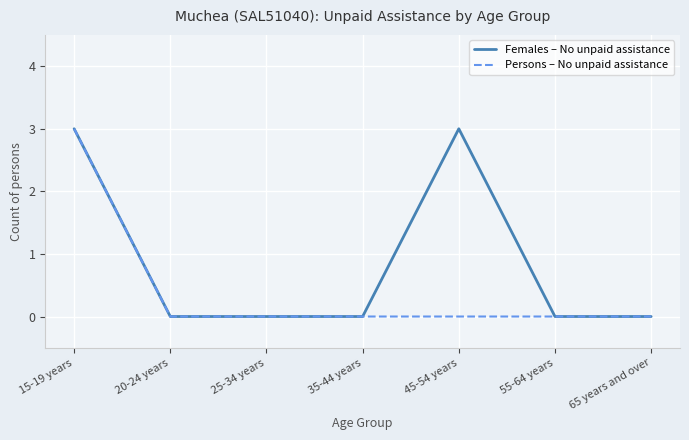

The Persons – No unpaid assistance series shows 2 at 15-19 years. True or false?

False